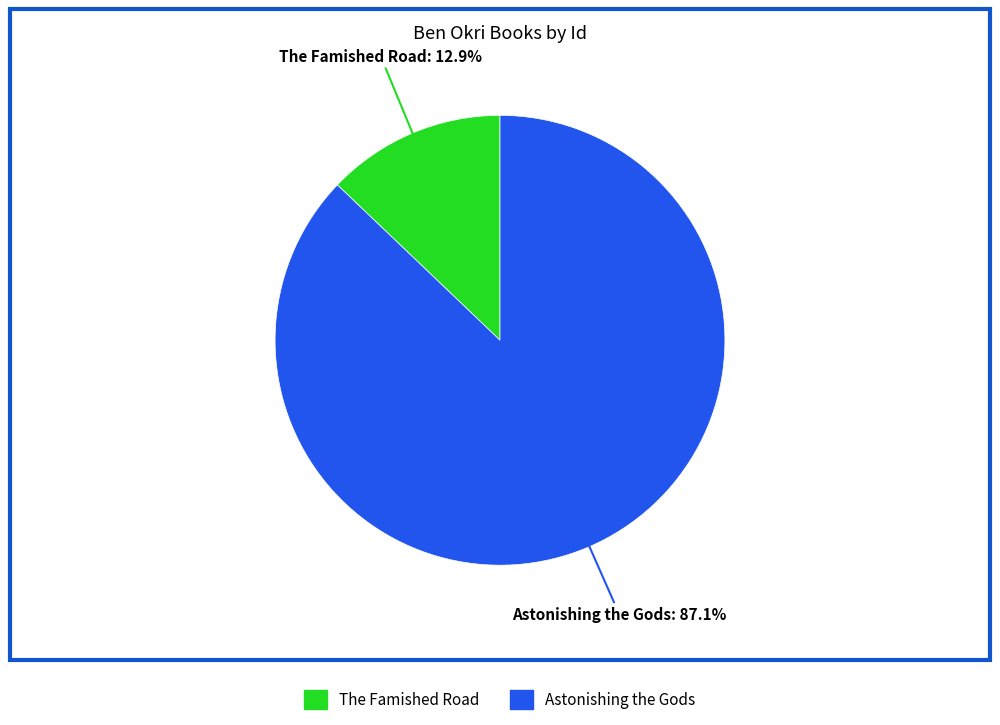

To the nearest percent, what is the combined percentage of Astonishing the Gods and The Famished Road?

100%